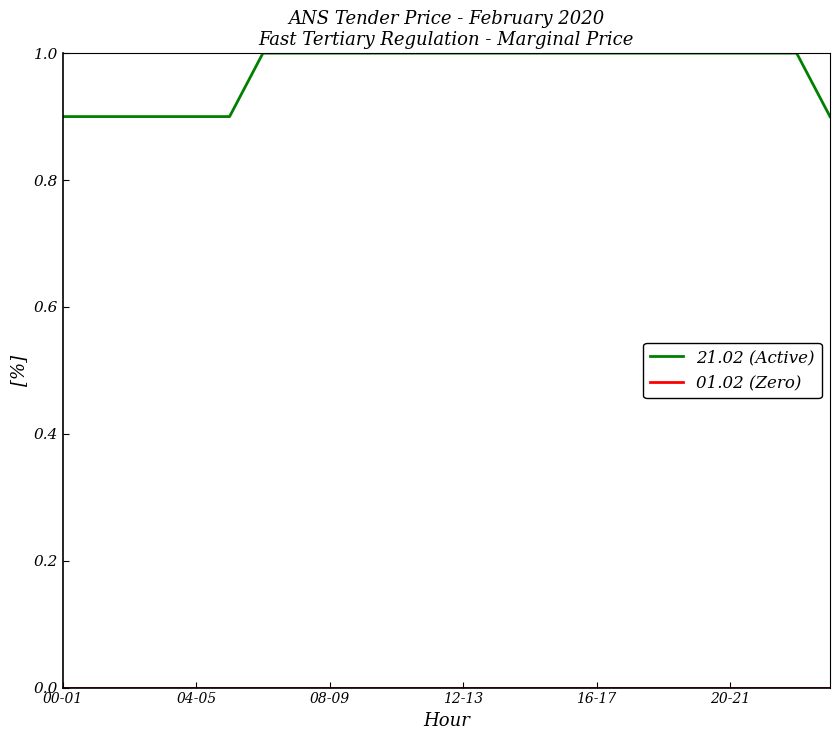

Which series has the largest total across all categories?

21.02 (Active)